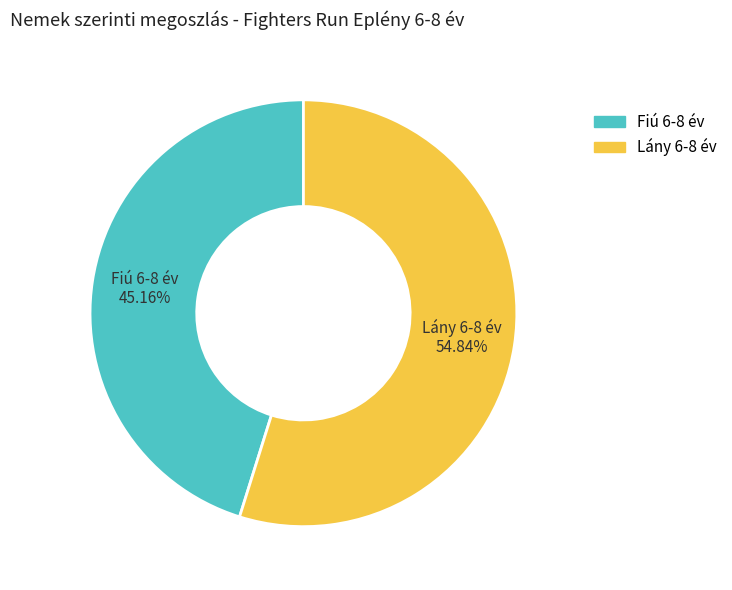

What is the smallest slice in the pie chart?

Fiú 6-8 év